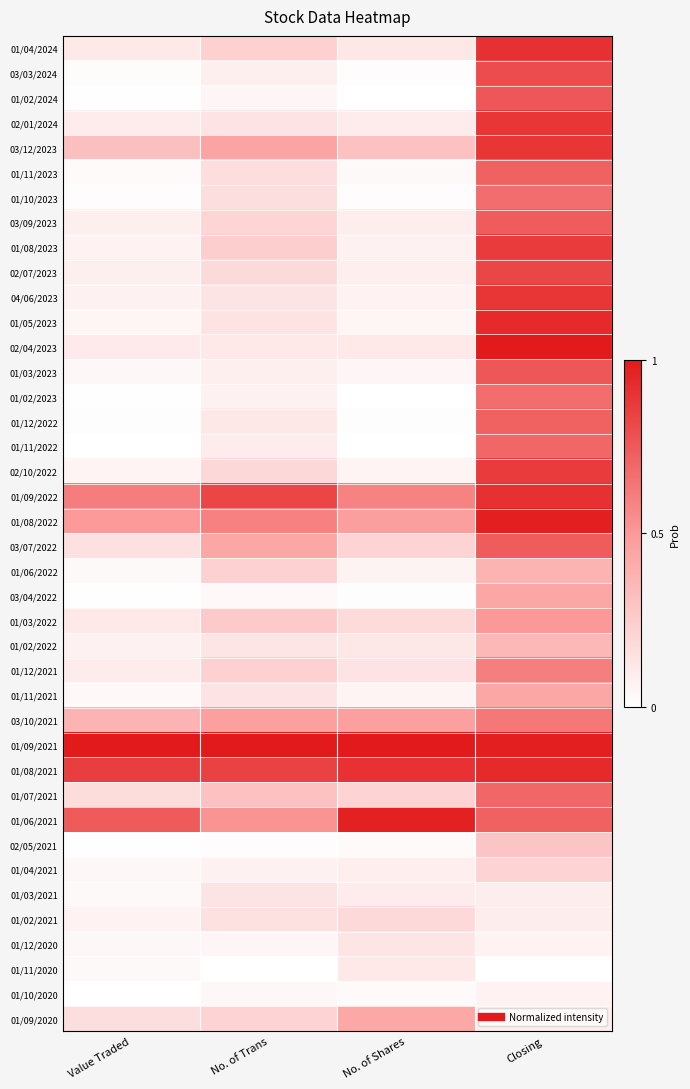

At Value Traded, list the series in order from largest to smallest.

01/09/2021, 01/08/2021, 01/06/2021, 01/09/2022, 01/08/2022, 03/10/2021, 03/12/2023, 01/07/2021, 01/09/2020, 03/07/2022, 01/03/2022, 01/04/2024, 02/04/2023, 02/01/2024, 01/12/2021, 02/07/2023, 03/09/2023, 04/06/2023, 01/02/2022, 01/02/2021, 01/08/2023, 02/10/2022, 01/05/2023, 01/12/2020, 01/03/2023, 01/04/2021, 01/11/2021, 01/06/2022, 01/03/2021, 01/11/2020, 01/11/2023, 03/03/2024, 01/10/2023, 01/12/2022, 01/02/2023, 01/02/2024, 02/05/2021, 03/04/2022, 01/11/2022, 01/10/2020